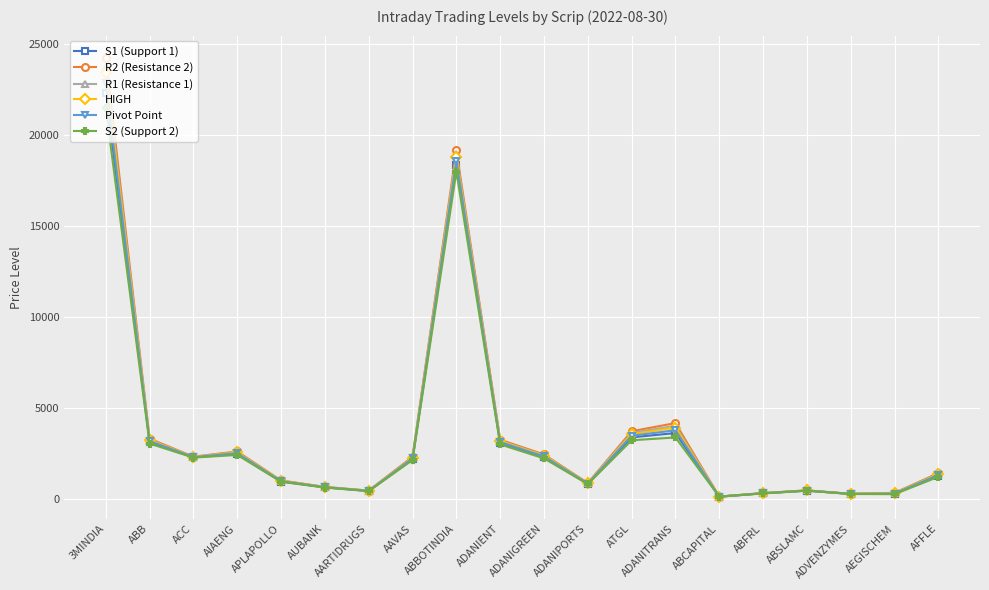

What position from the right is AARTIDRUGS?

14